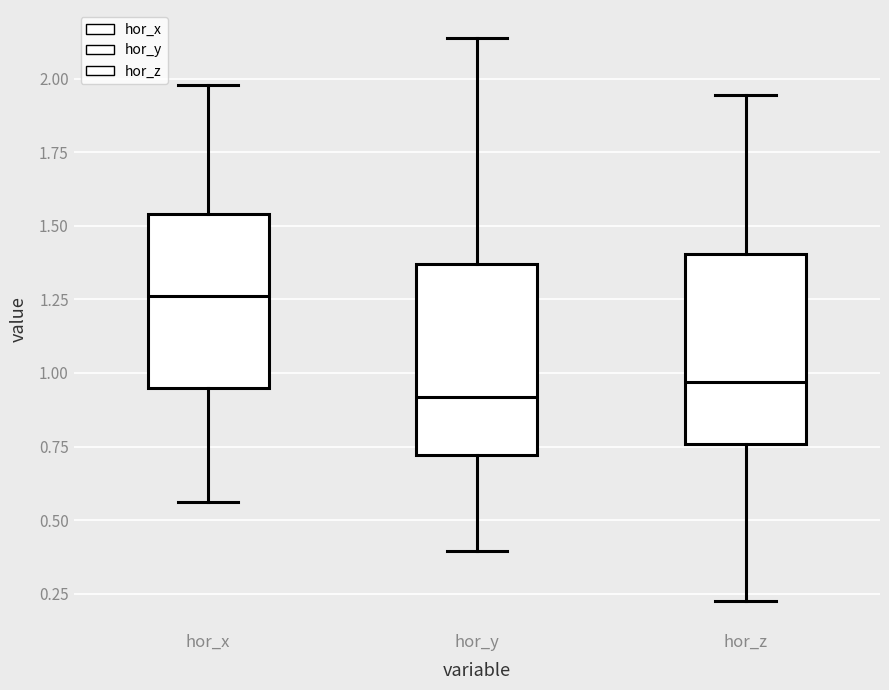

Where is the upper edge of the box for hor_y on the y-axis? The values are not printed on the chart, so give them approximately, as read against the axis.

1.35